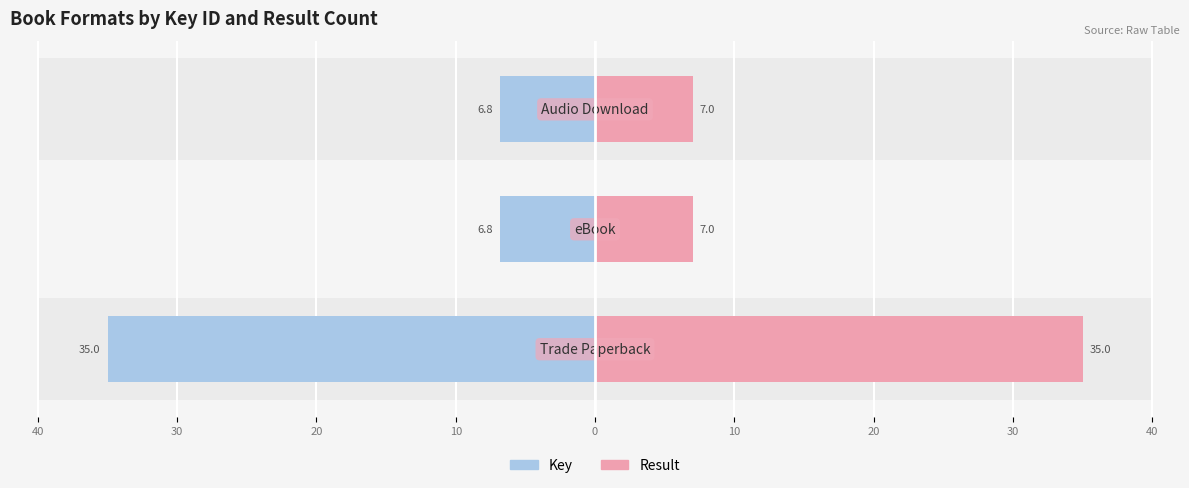

Between 40 and 20, which series saw the biggest shift?

Key